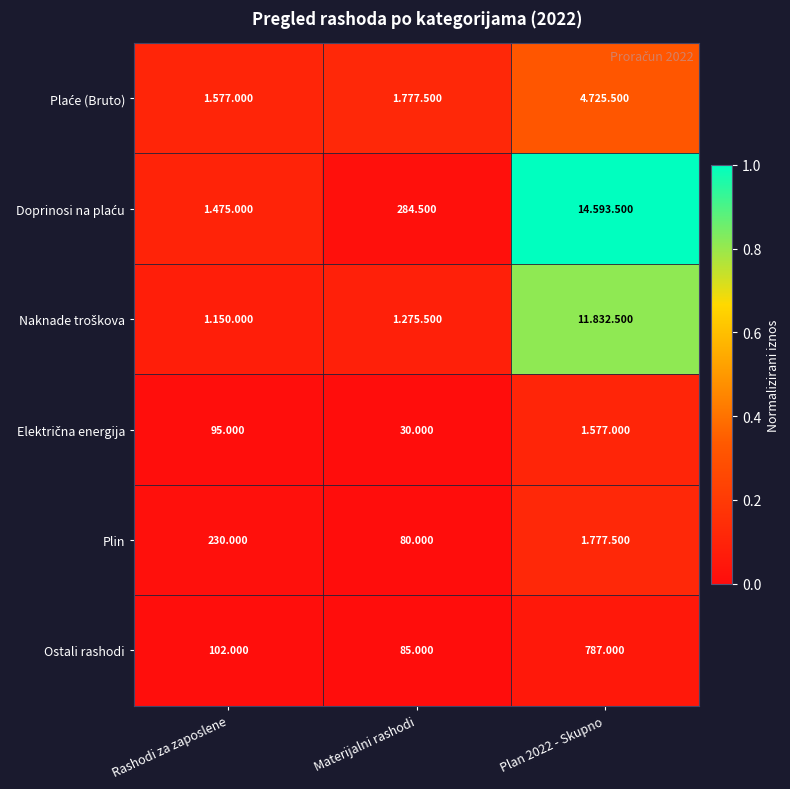

Where is Ostali rashodi nearest to the value 436?

Rashodi za zaposlene